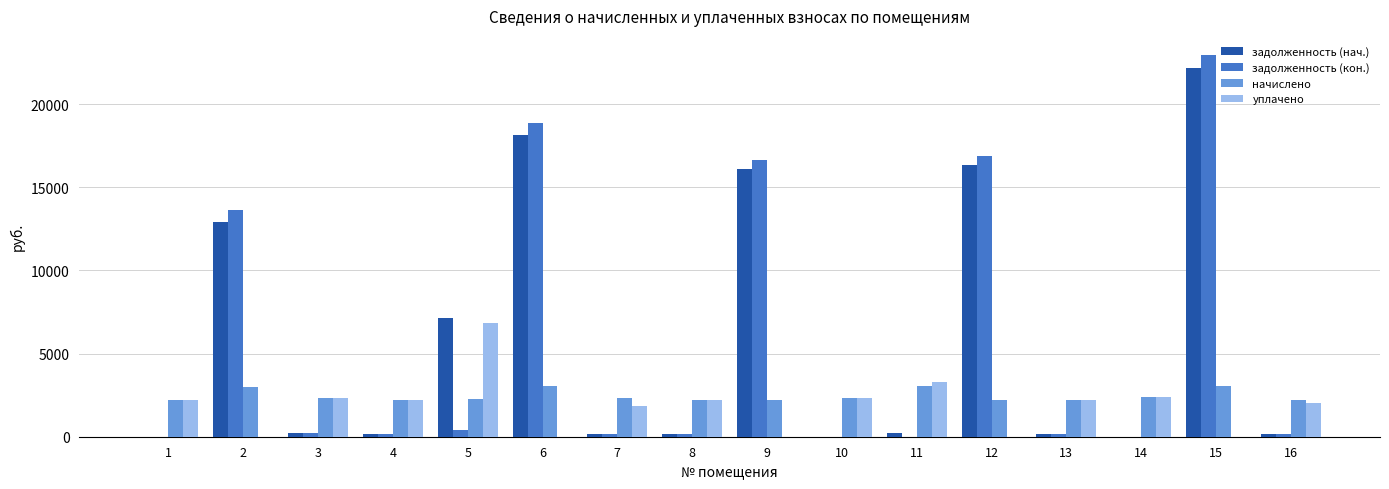

The value of начислено at 13 is 3949.9. True or false?

False